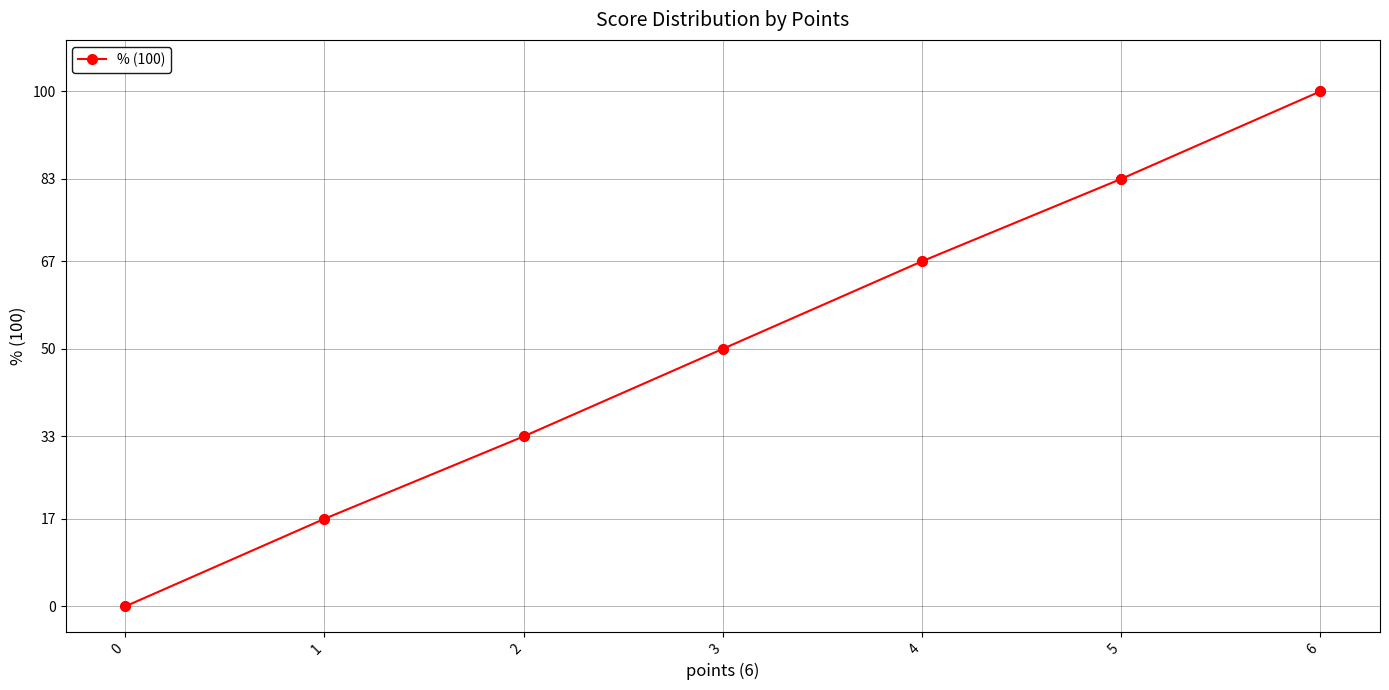

What is the change in value from 2 to 6?

+67